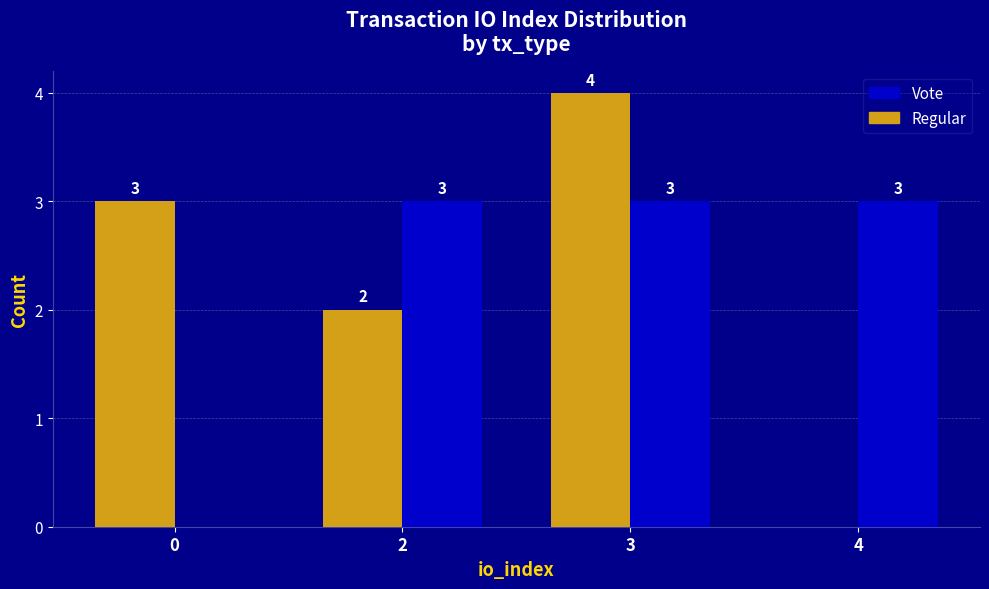

What are all the series names shown in the legend?

Vote, Regular